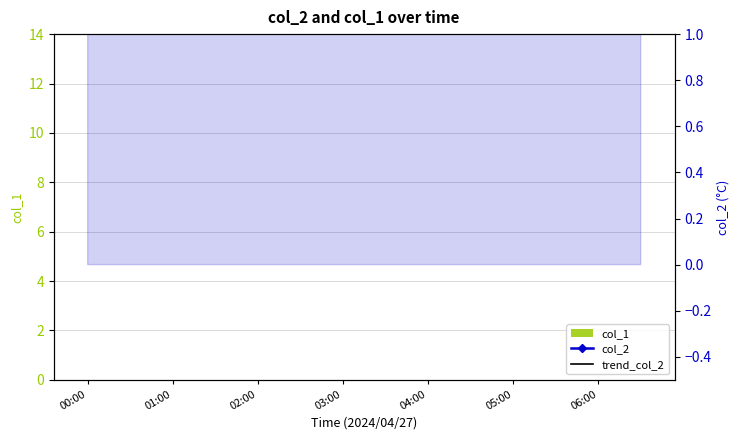

Count the number of categories in the chart.

40